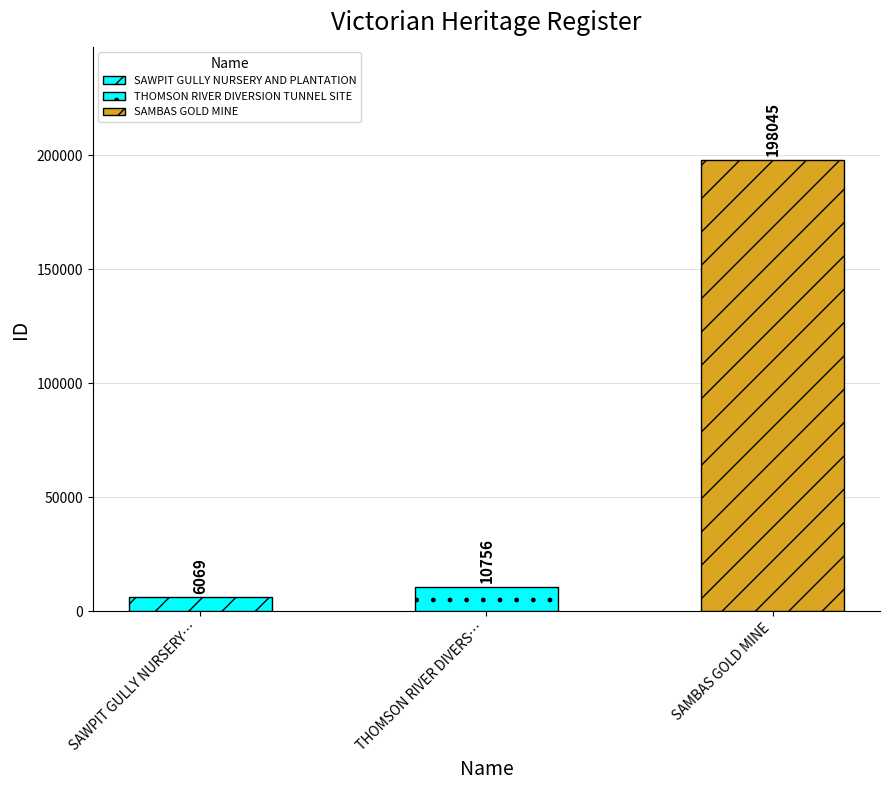

Which category has the highest value across all series?

SAMBAS GOLD MINE